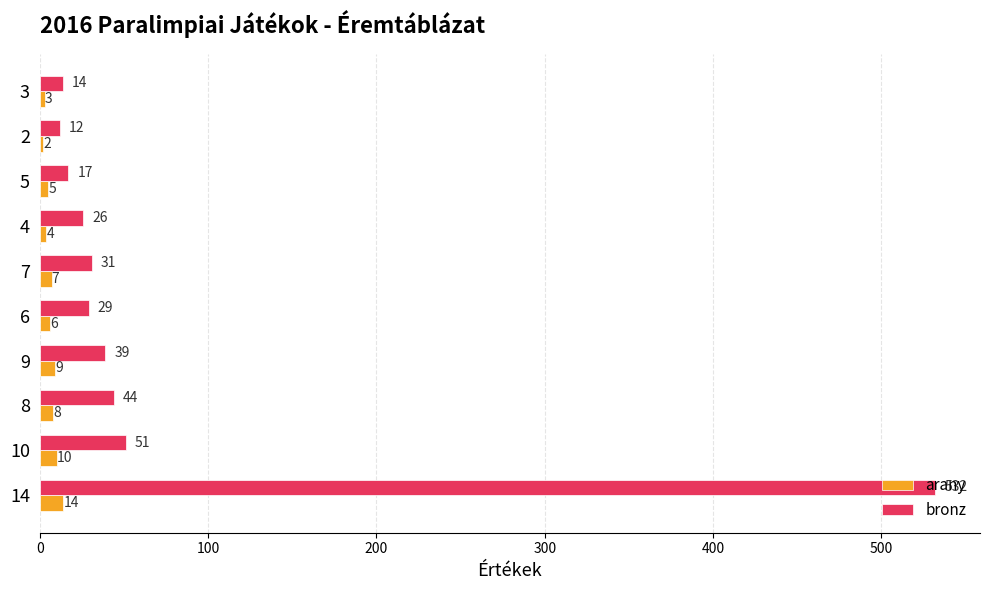

The bronz series shows 708 at 14. True or false?

False